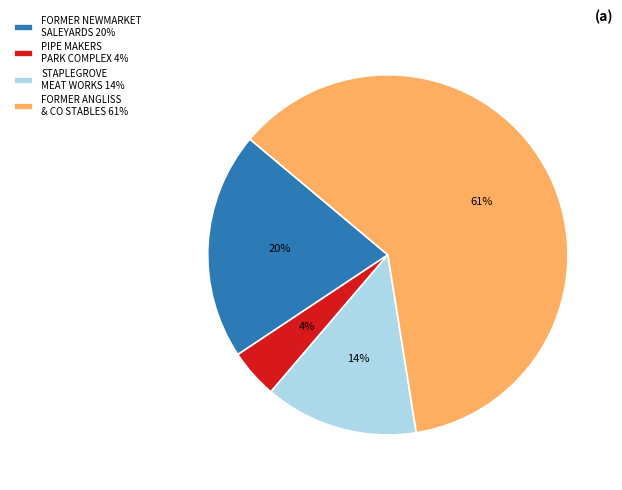

True or false: FORMER NEWMARKET SALEYARDS 20% accounts for 20% of the total.

True